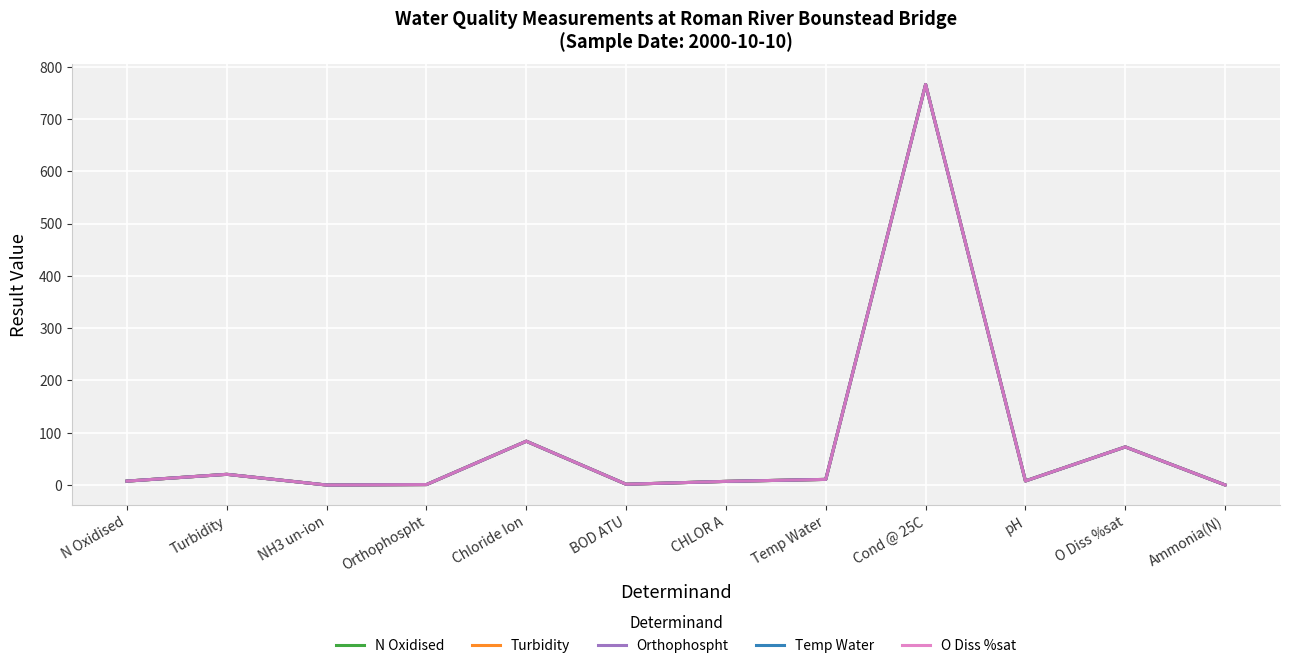

How many interior local peaks does the N Oxidised series have?

4